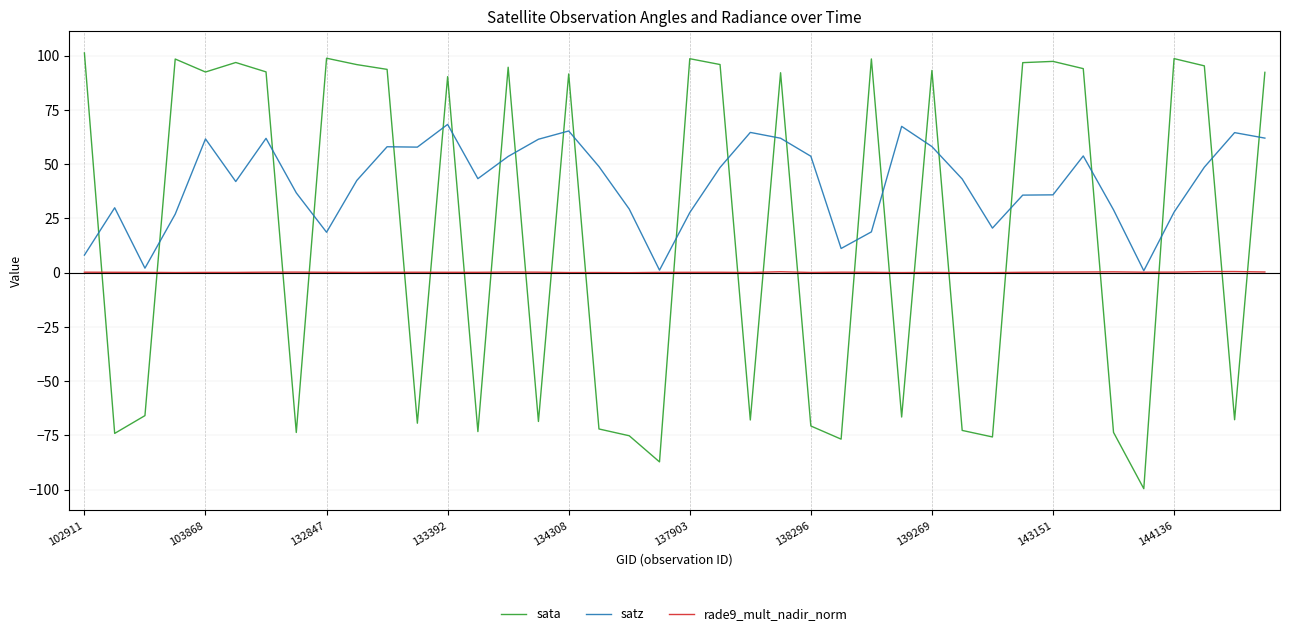

How many negative values does the sata series have?

18